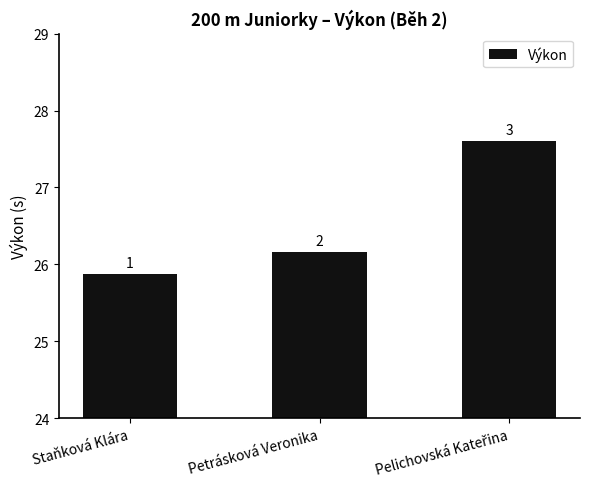

What is the label of the 3rd bar from the left?

Pelichovská Kateřina